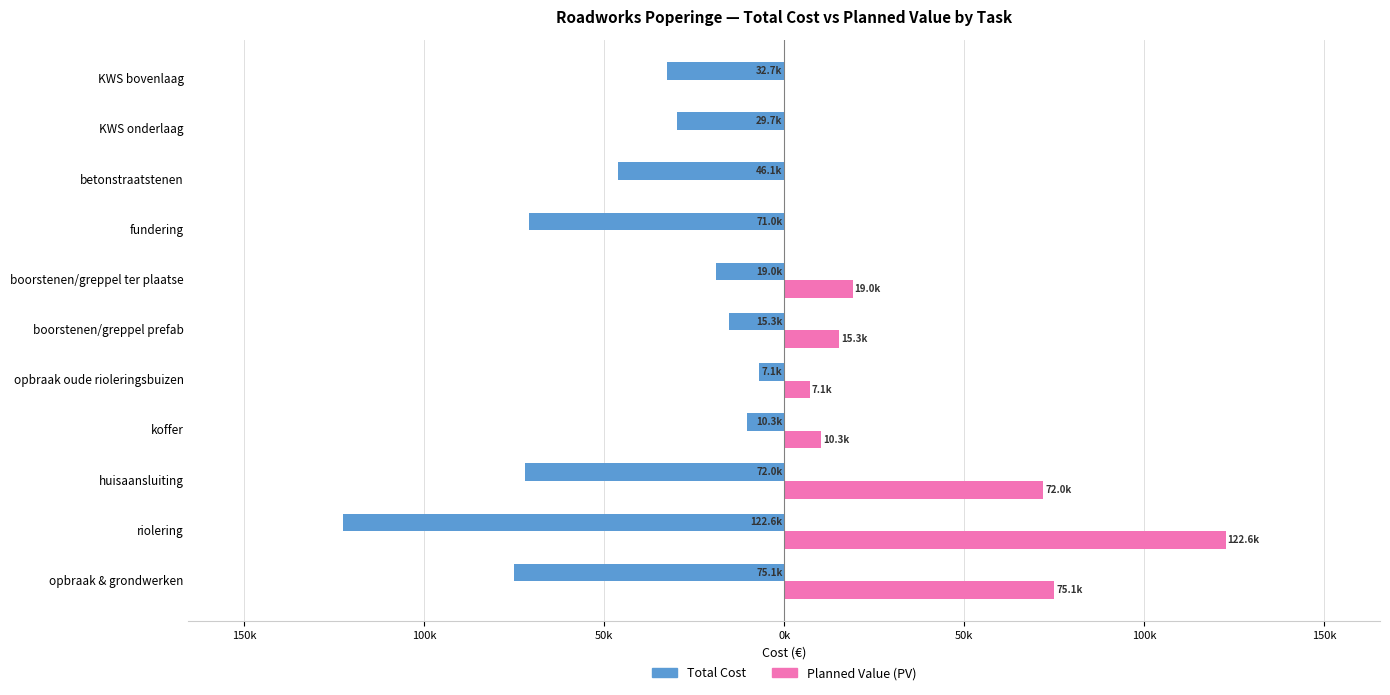

What are all the series names shown in the legend?

Total Cost, Planned Value (PV)